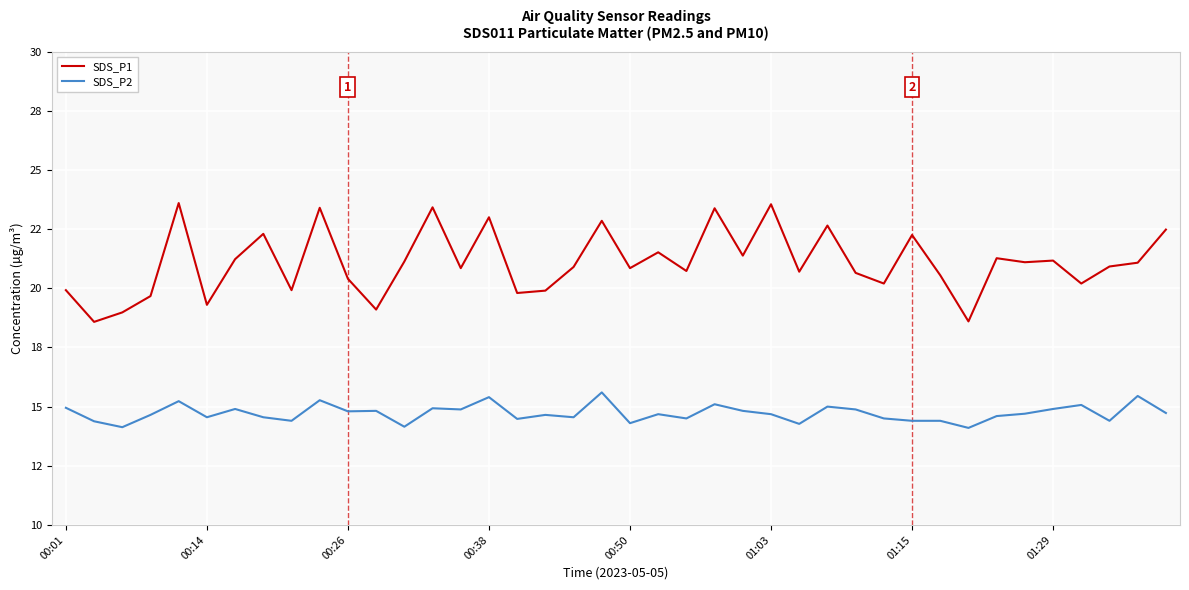

True or false: SDS_P1 and SDS_P2 cross at least once.

False